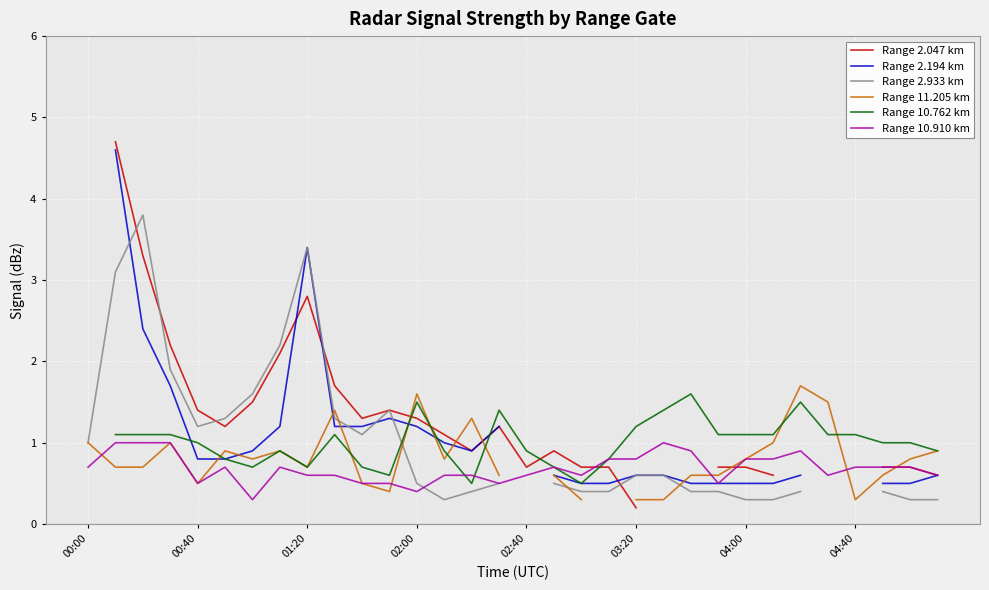

Is it true that Range 10.910 km equals 0.7 at 04:40?

True